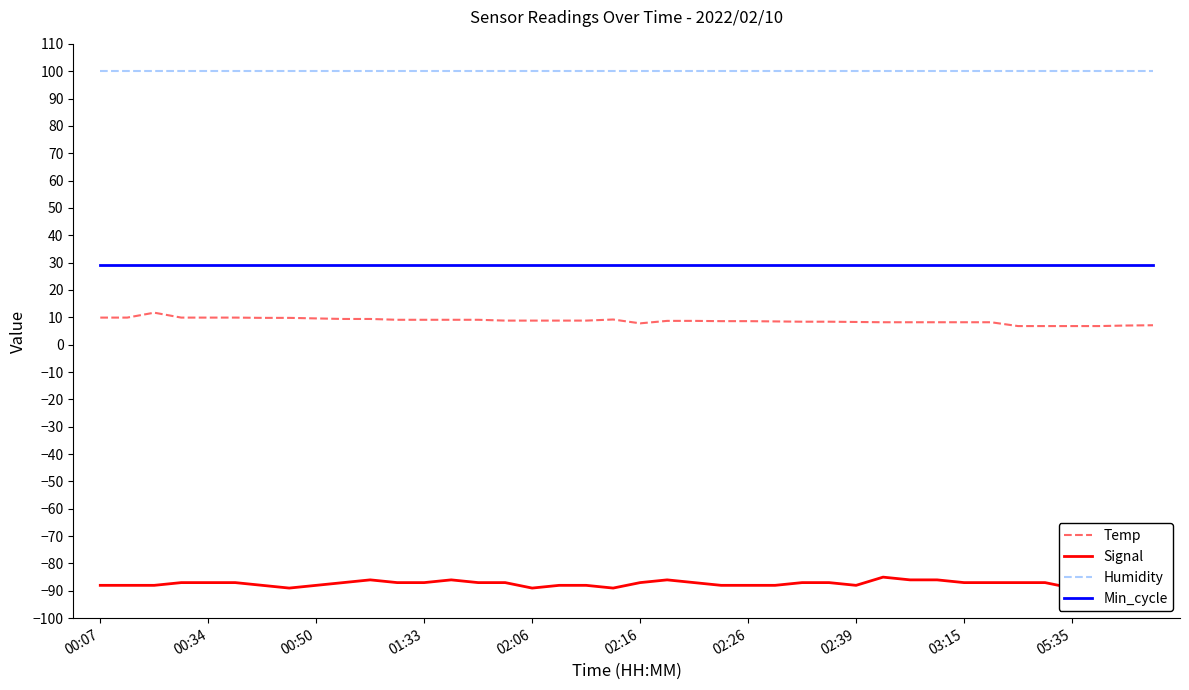

True or false: Min_cycle and Signal intersect in this chart.

False